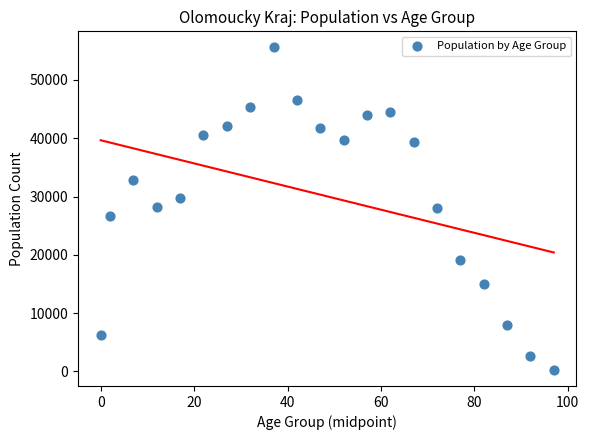

What is the range of Y values (max minus min)?

55302